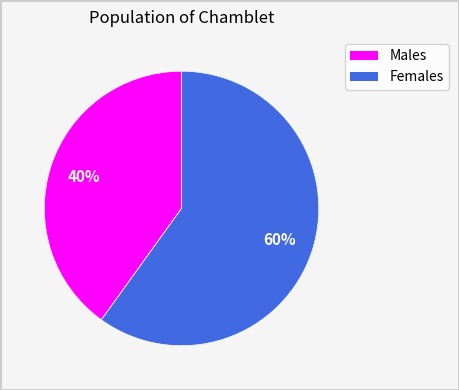

Is there a majority slice in this chart?

Yes